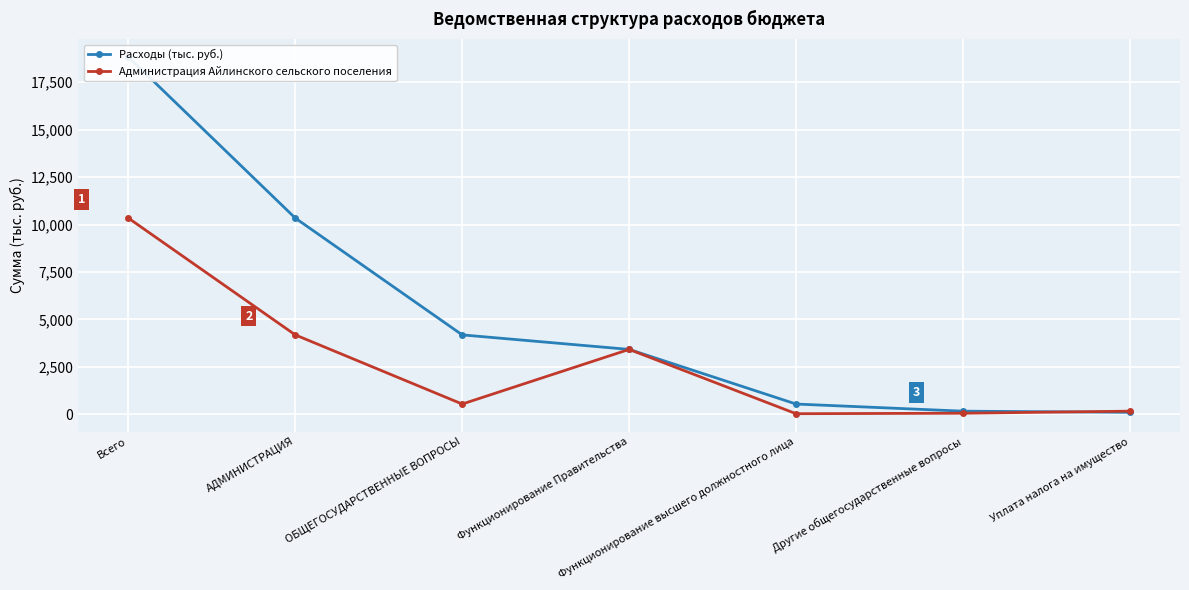

At which category does Администрация Айлинского сельского поселения reach its first local valley?

ОБЩЕГОСУДАРСТВЕННЫЕ ВОПРОСЫ